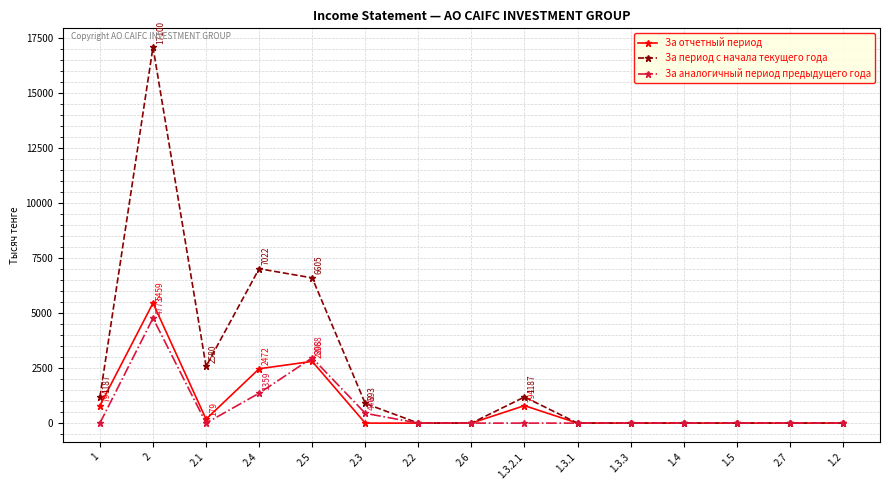

At which category does За отчетный период reach its first local valley?

2.1